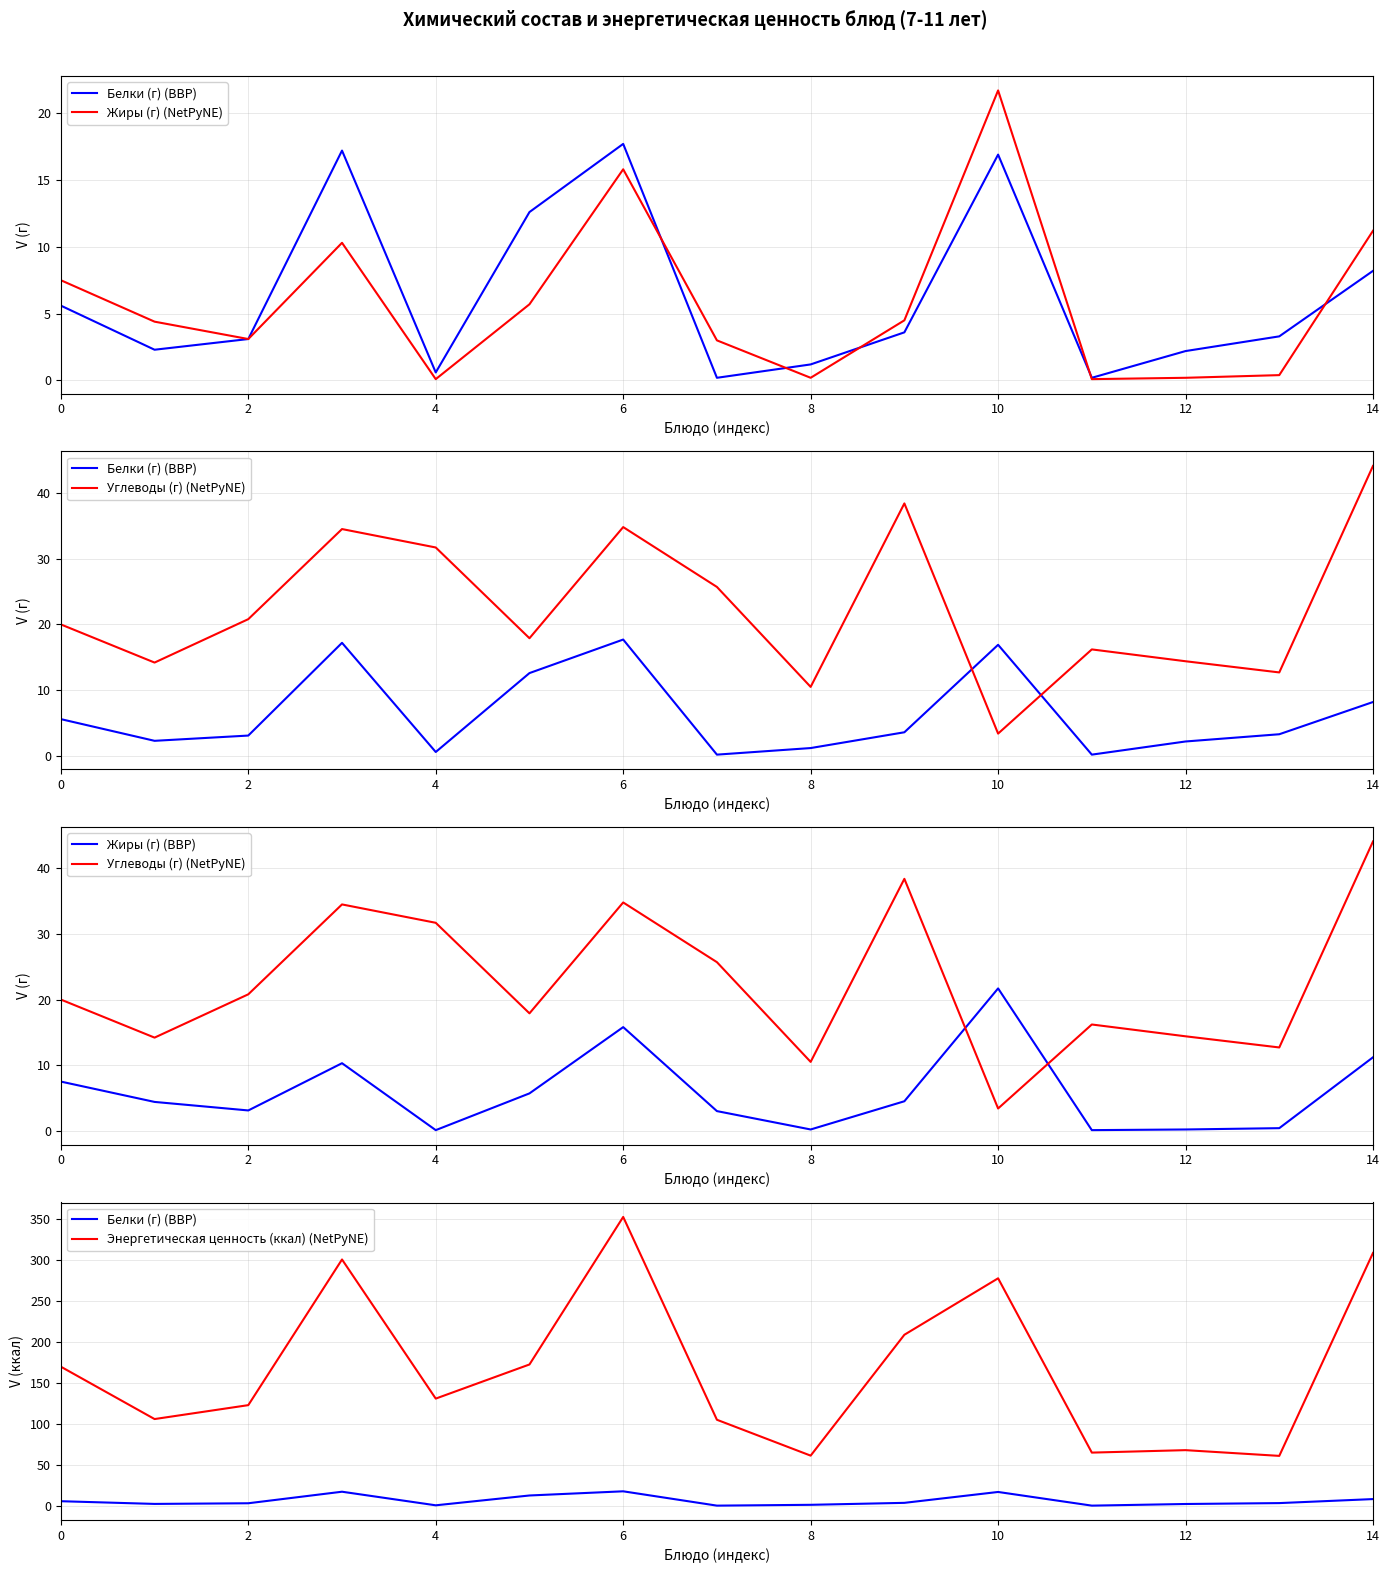

What value does the Жиры (г) (NetPyNE) series have at 10?

21.7